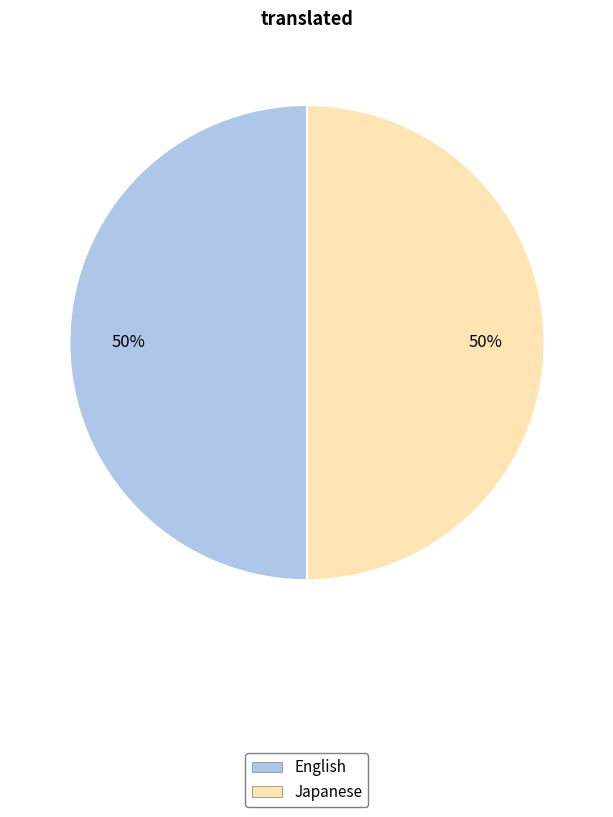

To the nearest percent, what is the average slice percentage?

50%